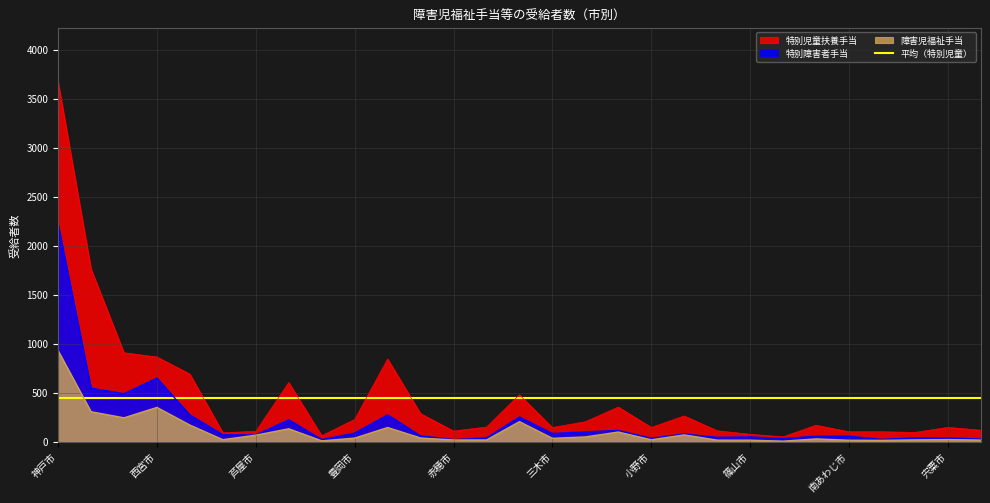

True or false: 特別児童扶養手当 and 障害児福祉手当 cross at least once.

False